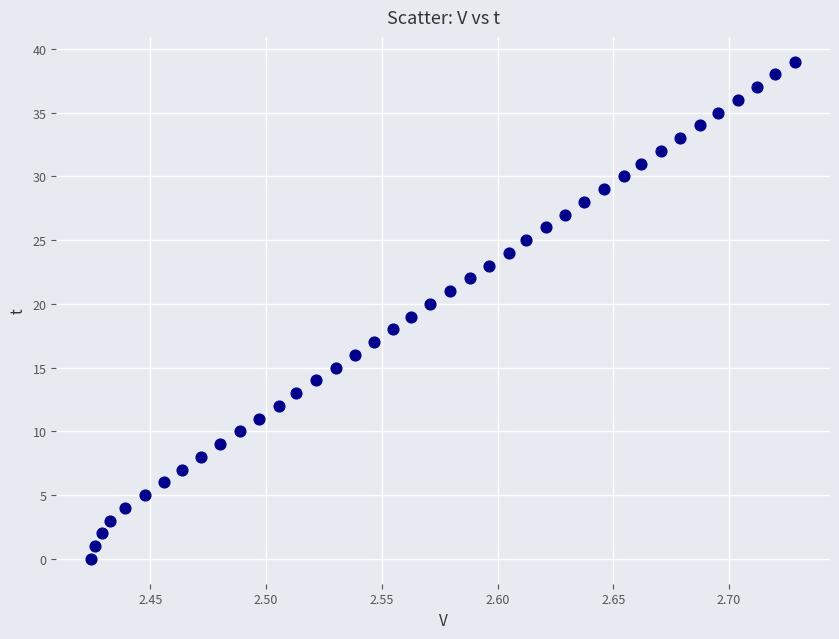

What is the range of Y values (max minus min)?

39